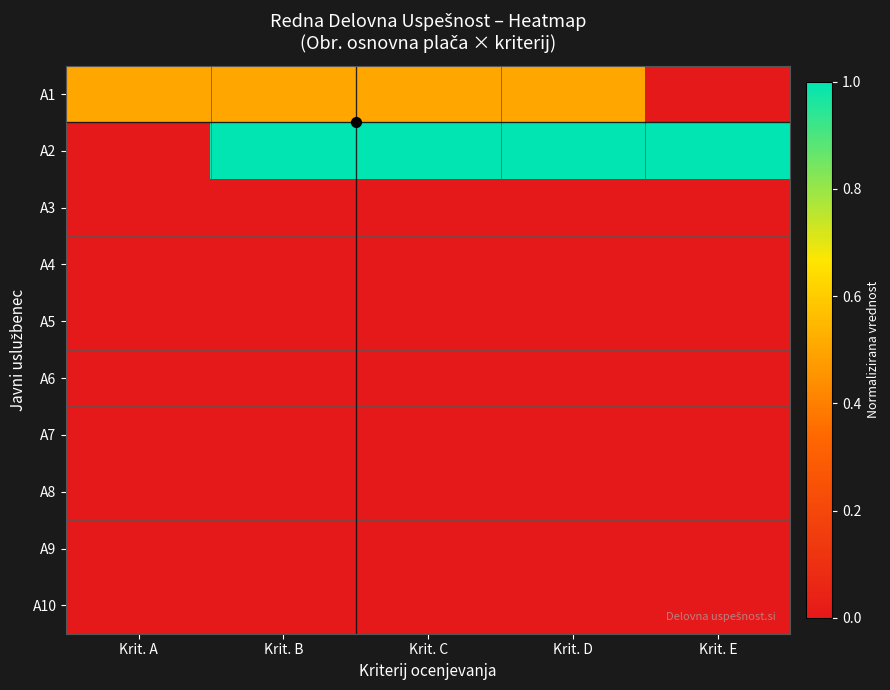

Which series has the widest spread of values?

A2